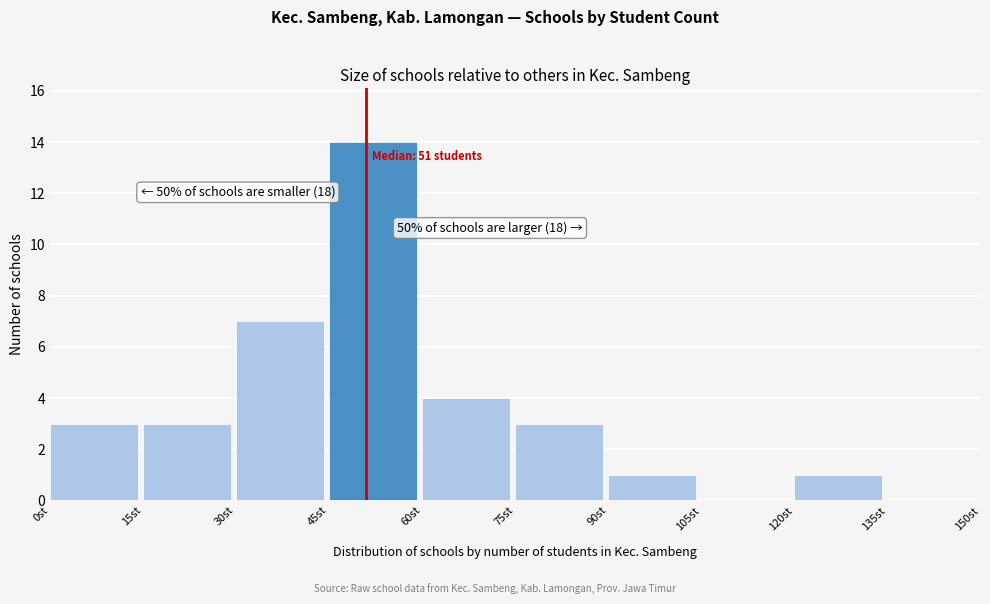

Over which range of the x-axis is the bar tallest?

45 to 60